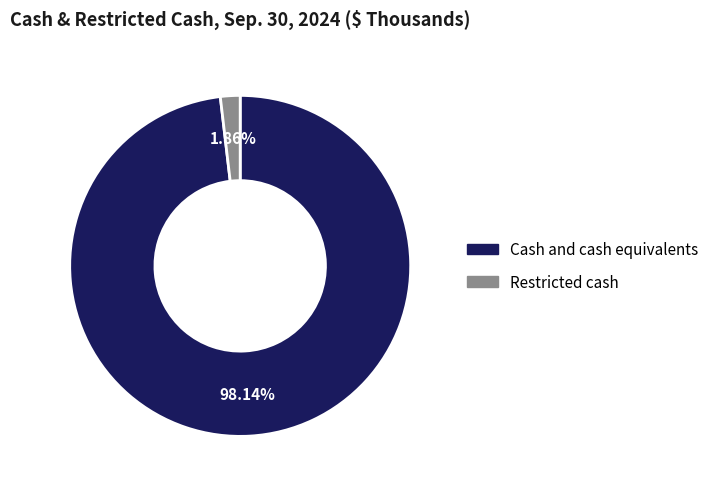

What is the total percentage of Cash and cash equivalents and Restricted cash?

100.0%